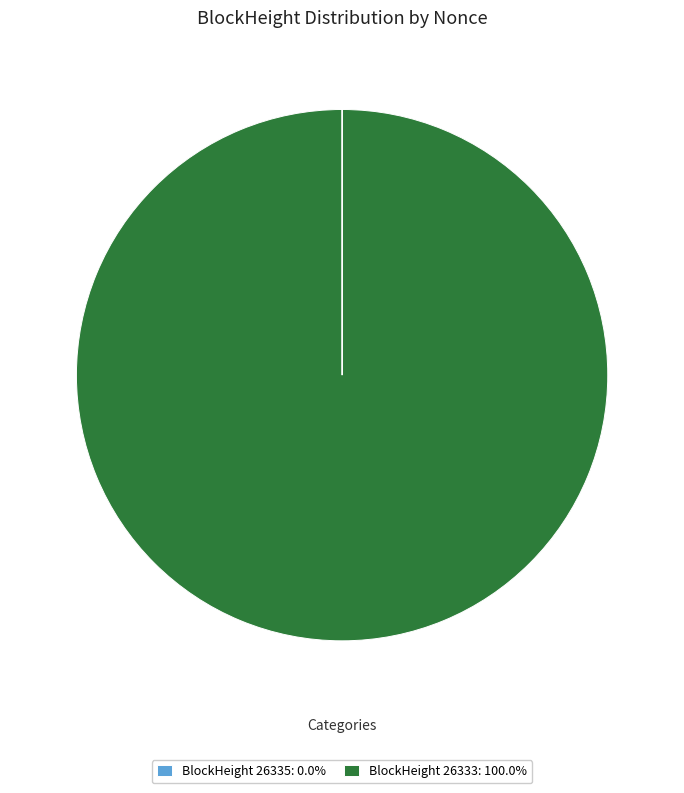

Is there a majority slice in this chart?

Yes